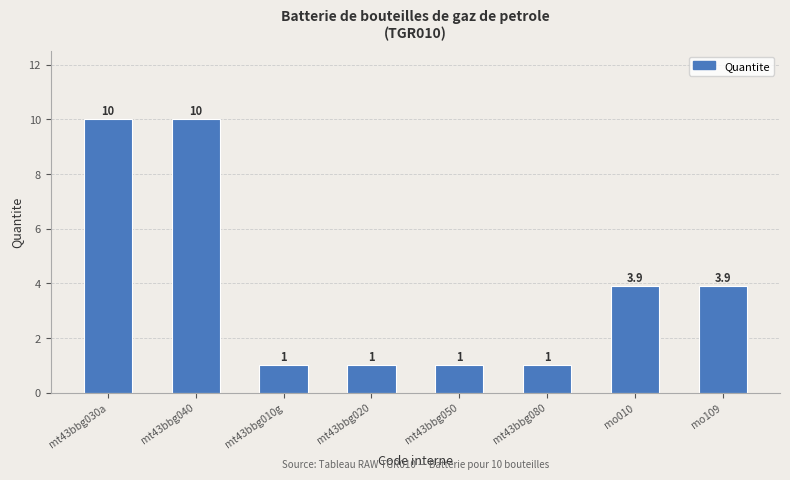

What is the minimum value shown in the chart?

1.0